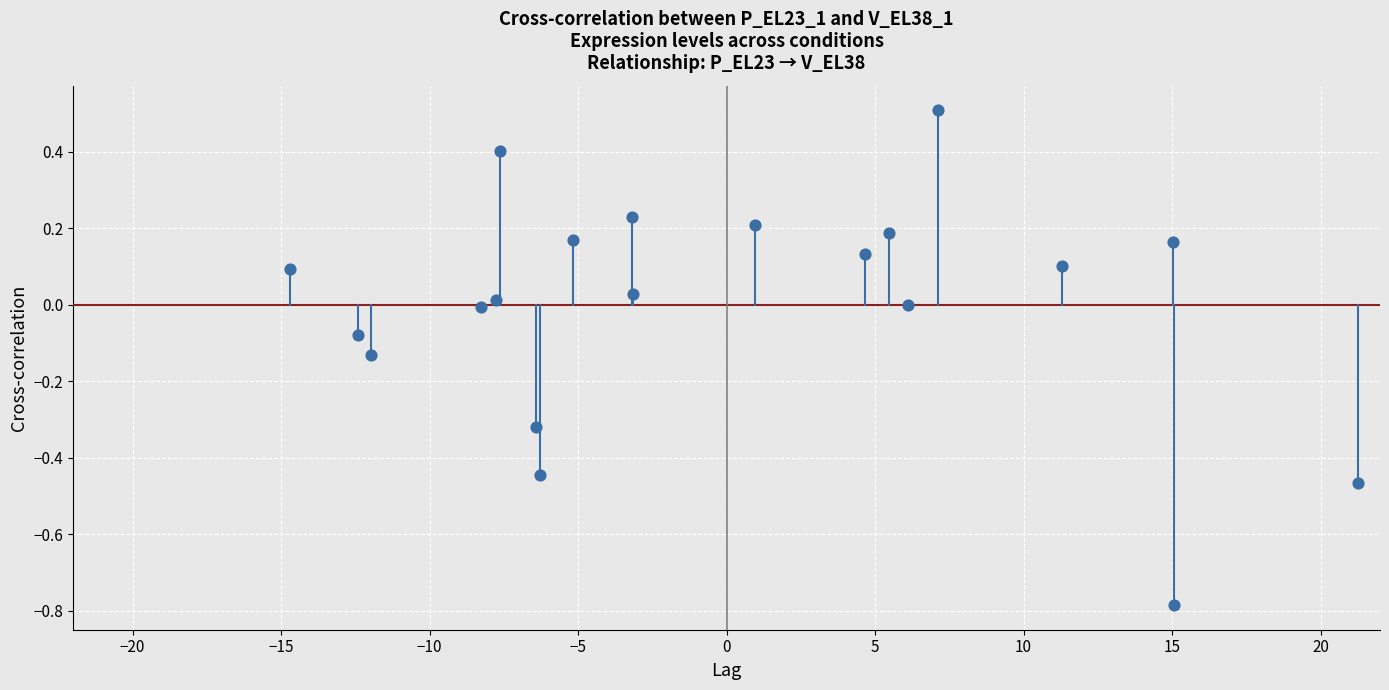

What is the range of X values (max minus min)?

36.0